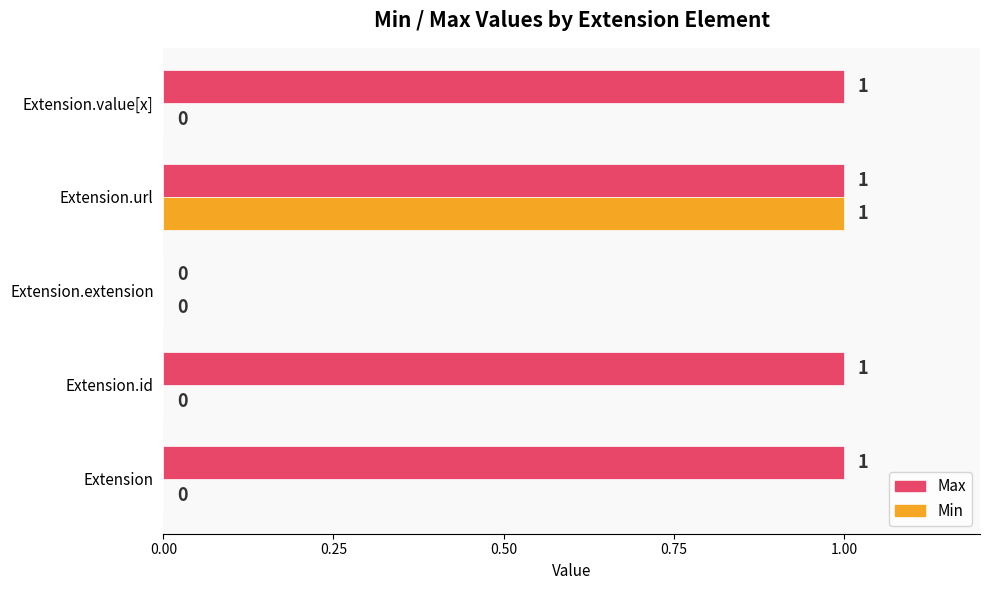

How many Max values are between 1 and 2?

4